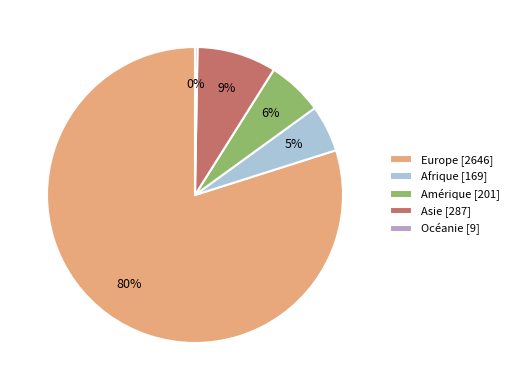

Does any single category account for the majority?

Yes